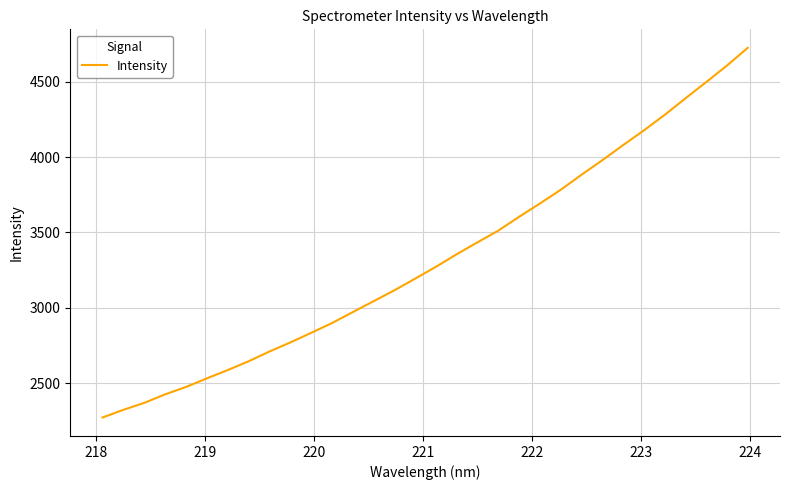

What is the greatest value displayed?

4724.1